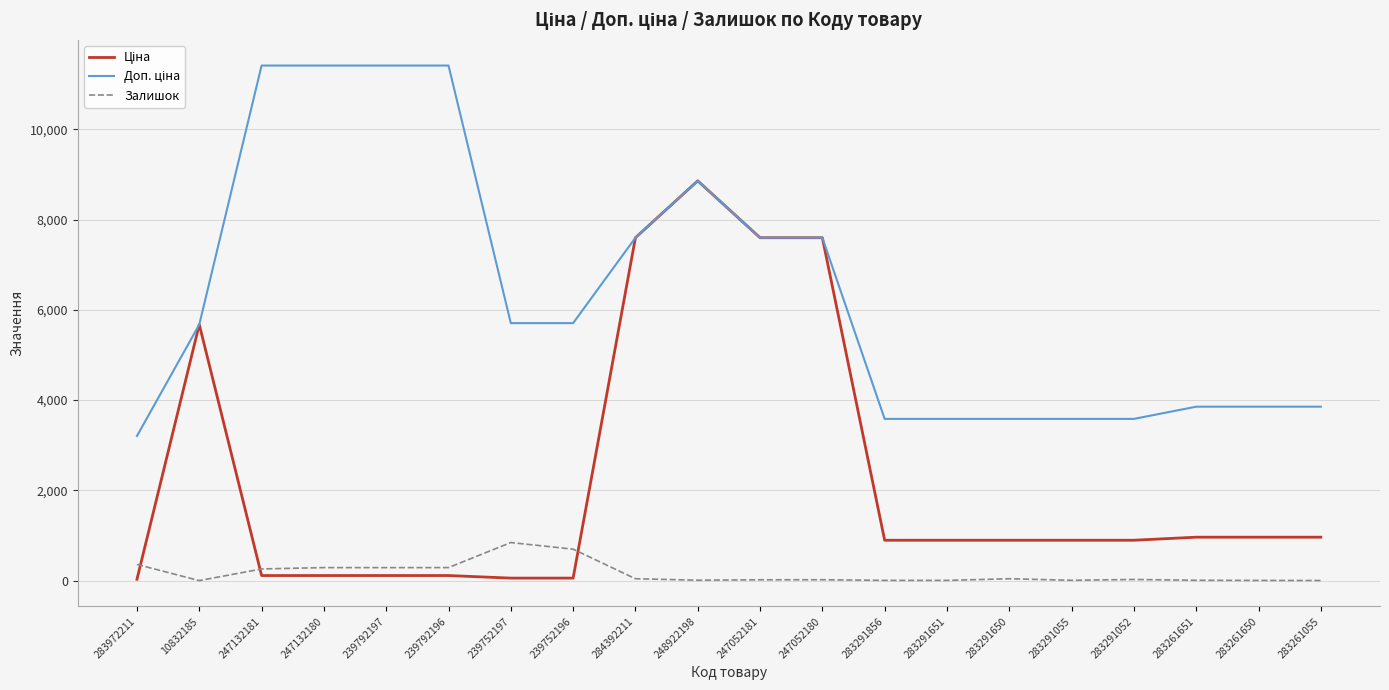

What is the maximum value for Залишок?

845.0